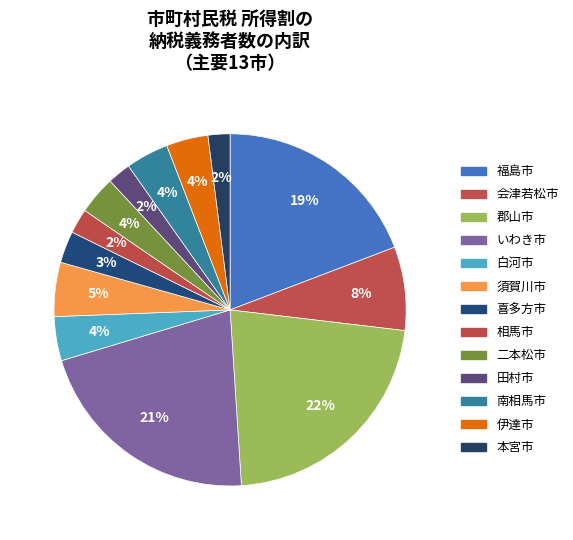

Rank the categories by value from highest to lowest.

郡山市, いわき市, 福島市, 会津若松市, 須賀川市, 白河市, 南相馬市, 伊達市, 二本松市, 喜多方市, 相馬市, 田村市, 本宮市